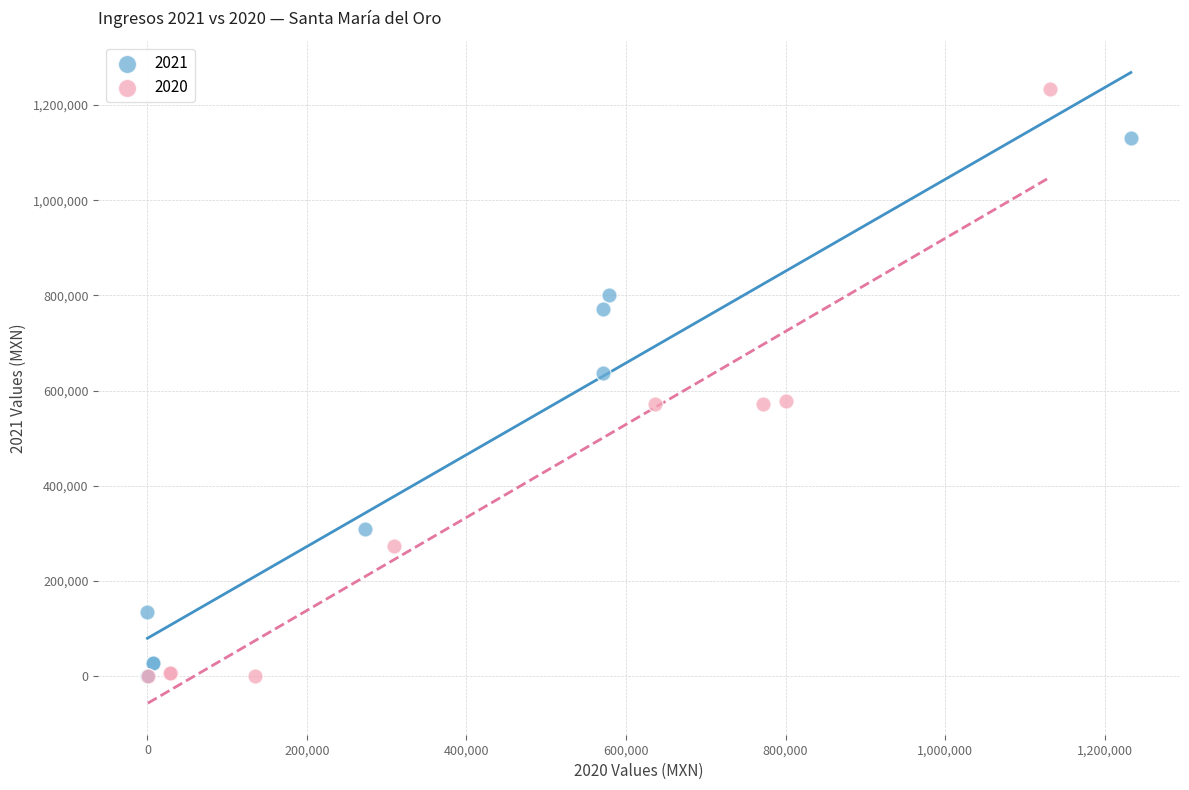

Which series reaches the maximum Y coordinate?

2020